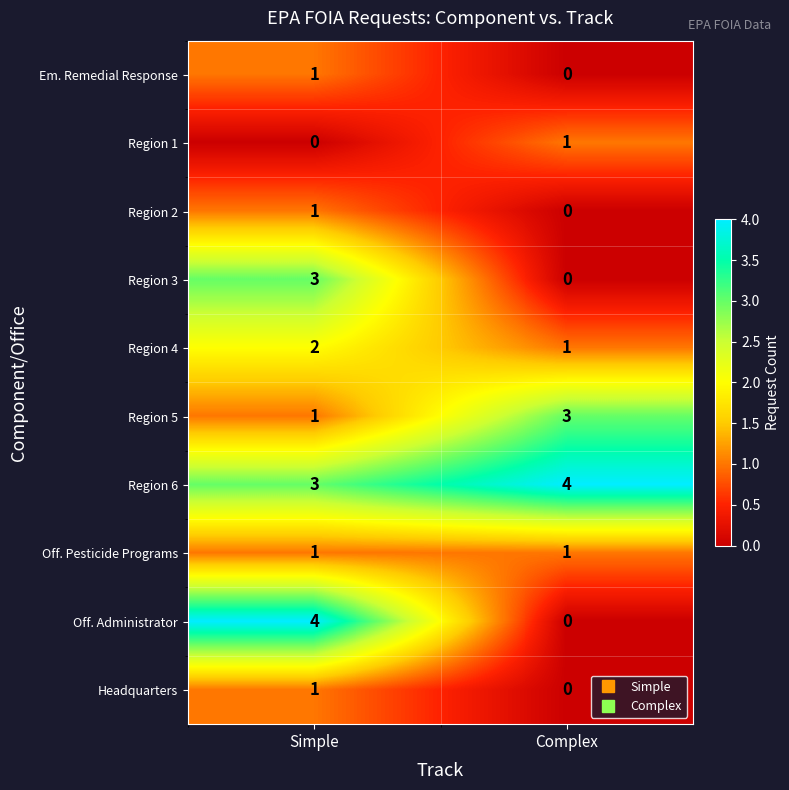

At which label is Region 6 closest to 3?

Simple